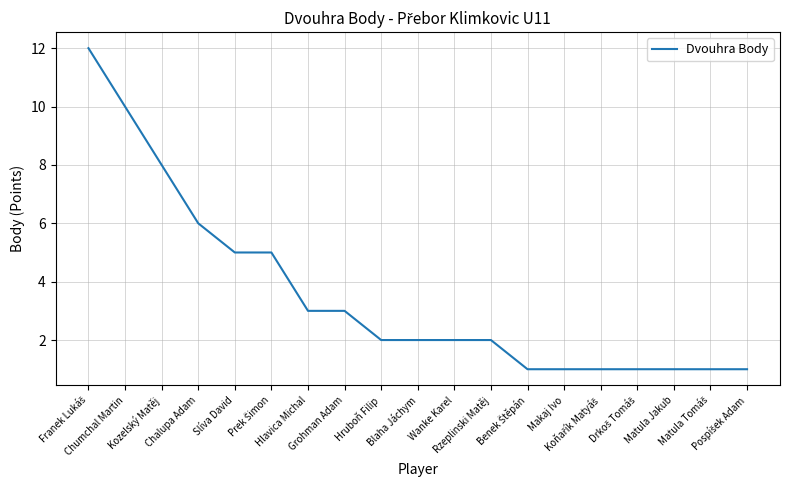

What is the difference between the maximum and minimum values?

11